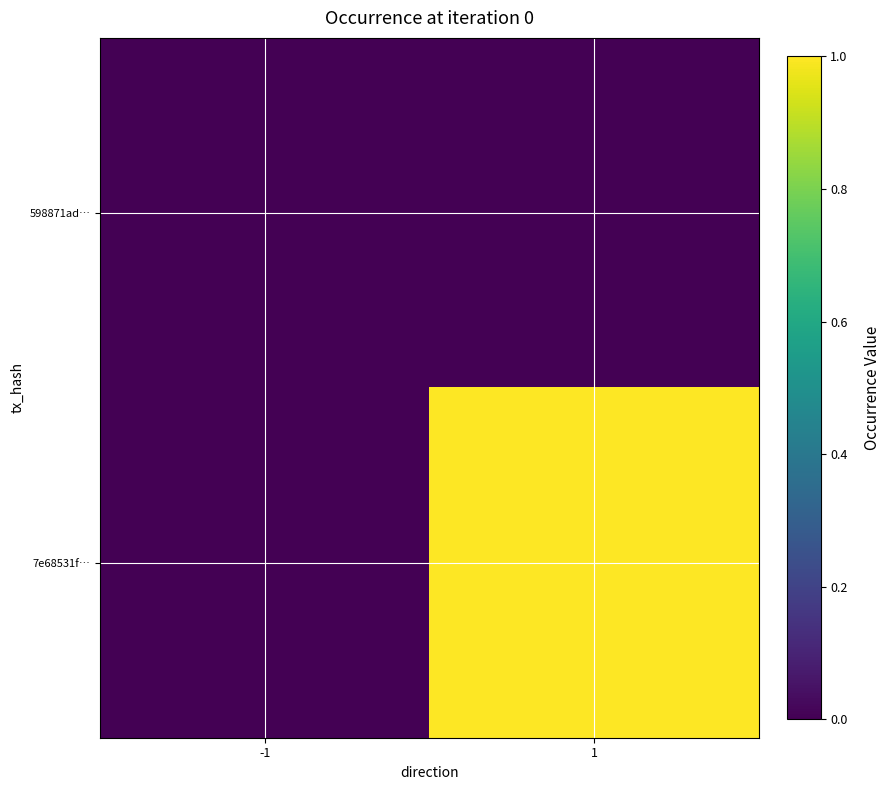

Between -1 and 1, which series saw the biggest shift?

7e68531f…